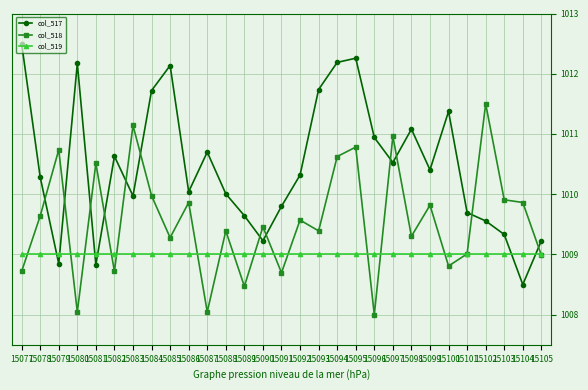

At which category is the sum across all series the highest?

15095